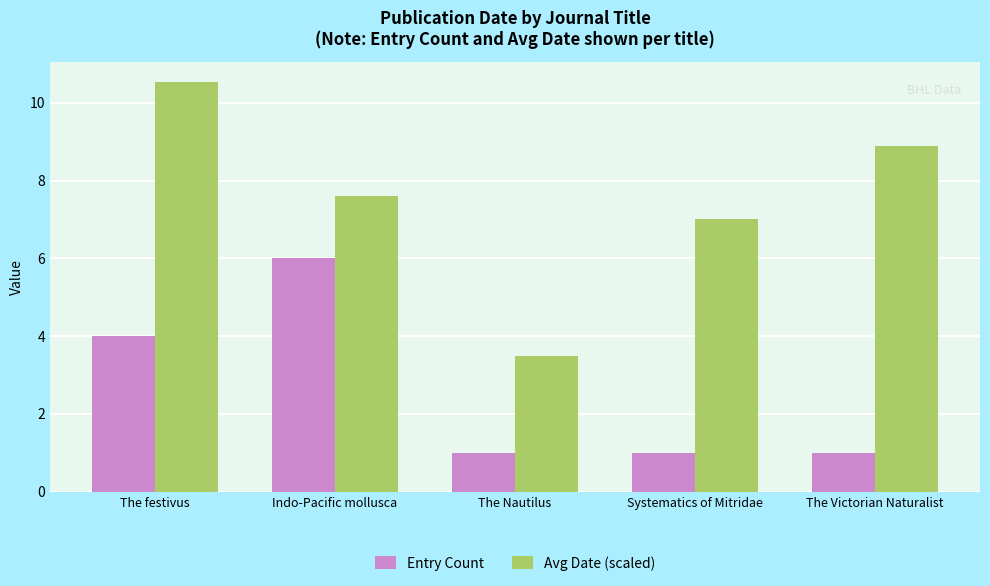

List the labels in order of Avg Date (scaled) value, largest first.

The festivus, The Victorian Naturalist, Indo-Pacific mollusca, Systematics of Mitridae, The Nautilus